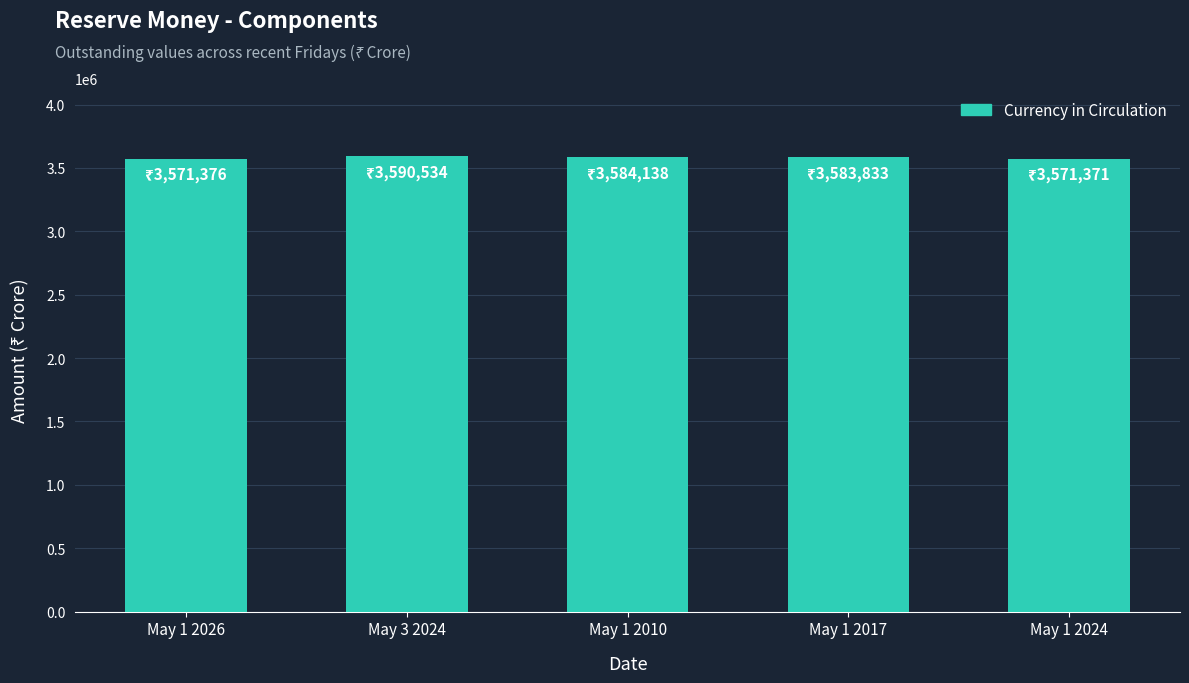

The value at May 3 2024 is 3590534. True or false?

True